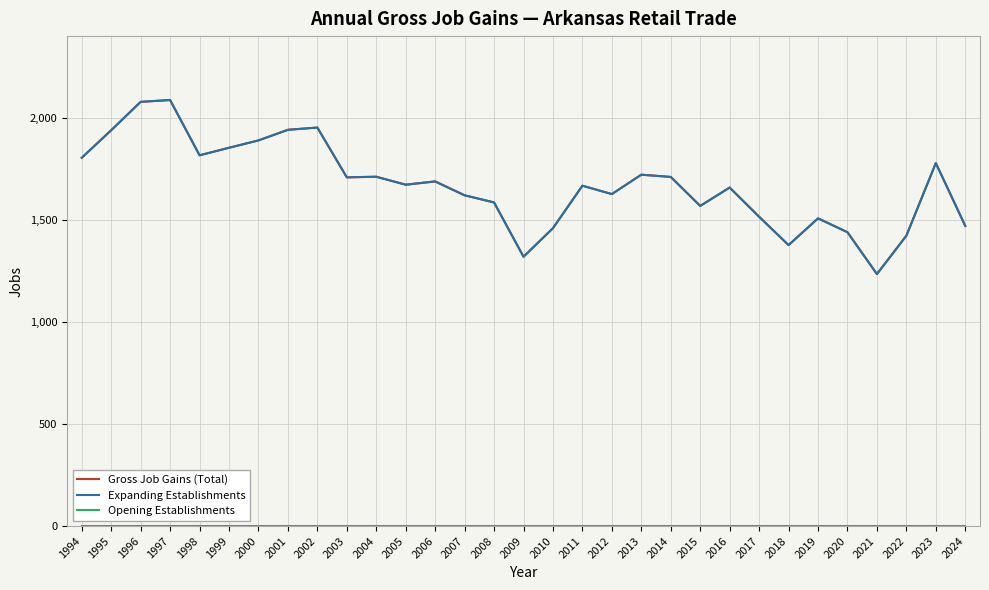

Reading left to right, extract all data points from this chart.

Gross Job Gains (Total): 1805	1940	2079	2088	1817	1854	1890	1942	1953	1709	1712	1673	1689	1621	1586	1320	1460	1668	1627	1722	1711	1569	1659	1516	1377	1508	1440	1235	1423	1779	1471
Expanding Establishments: 1805	1940	2079	2088	1817	1854	1890	1942	1953	1709	1712	1673	1689	1621	1586	1320	1460	1668	1627	1722	1711	1569	1659	1516	1377	1508	1440	1235	1423	1779	1471
Opening Establishments: 0	0	0	0	0	0	0	0	0	0	0	0	0	0	0	0	0	0	0	0	0	0	0	0	0	0	0	0	0	0	0